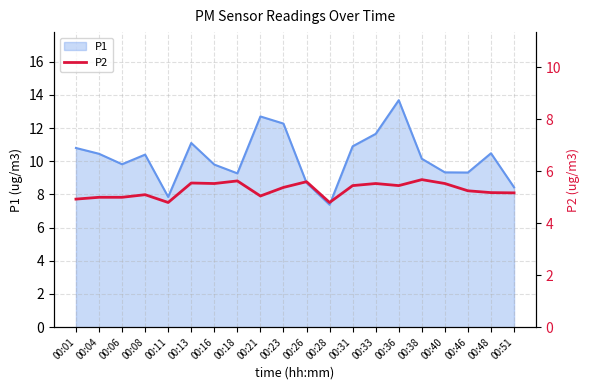

What is the lowest value of the P1 series?

7.4